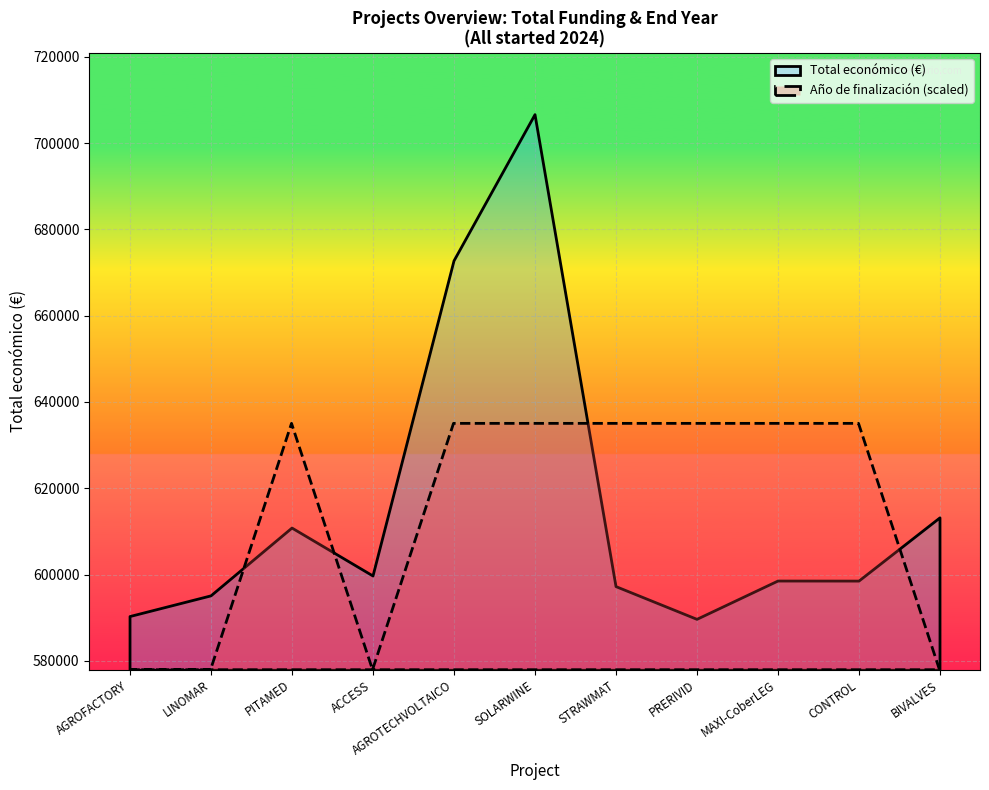

Reading left to right, extract all data points from this chart.

Total económico: 590382	595173	610889	599779	672807	706697	597320	589731	598609	598597	613256
Año de finalización: 2026	2026	2027	2026	2027	2027	2027	2027	2027	2027	2026